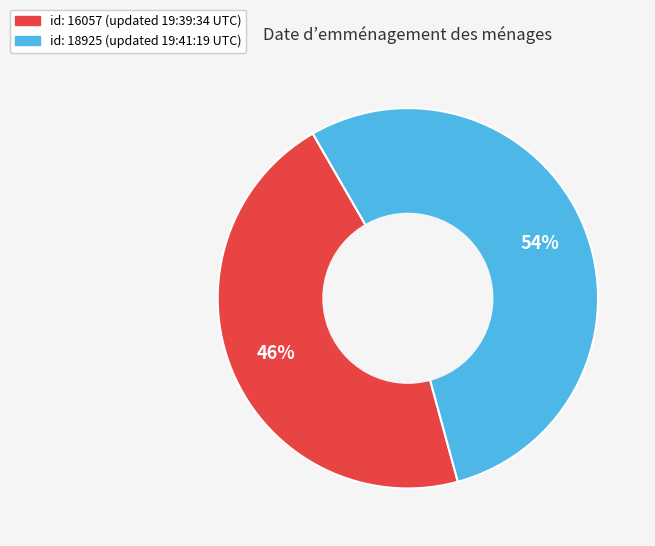

To the nearest percent, what is the average slice percentage?

50%